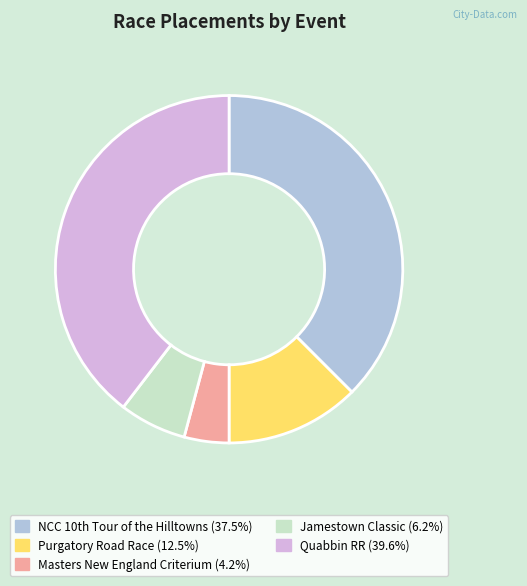

How many slices are in this pie chart?

5